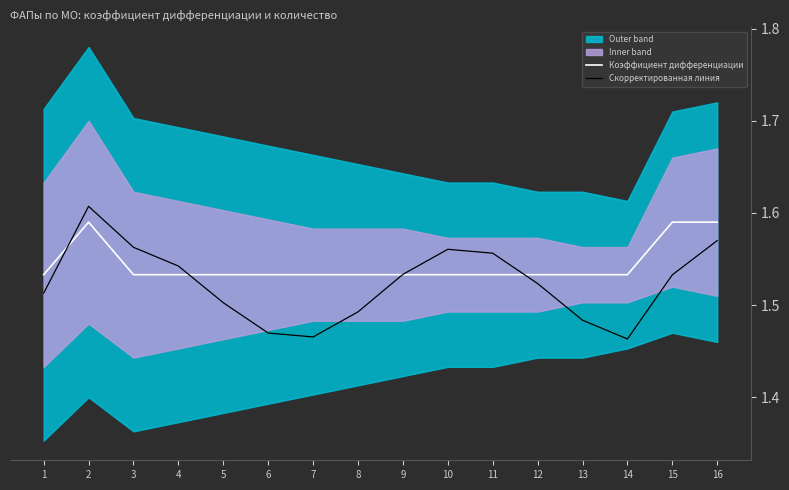

What is the value of the Коэффициент дифференциации point at the 7th from the left?

1.5